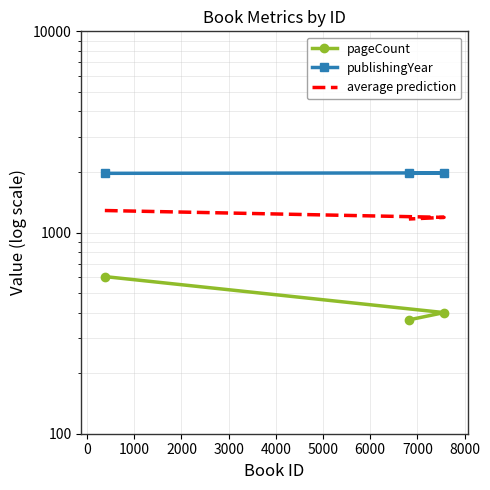

What is the difference between the maximum and minimum values in the publishingYear series?

12.0